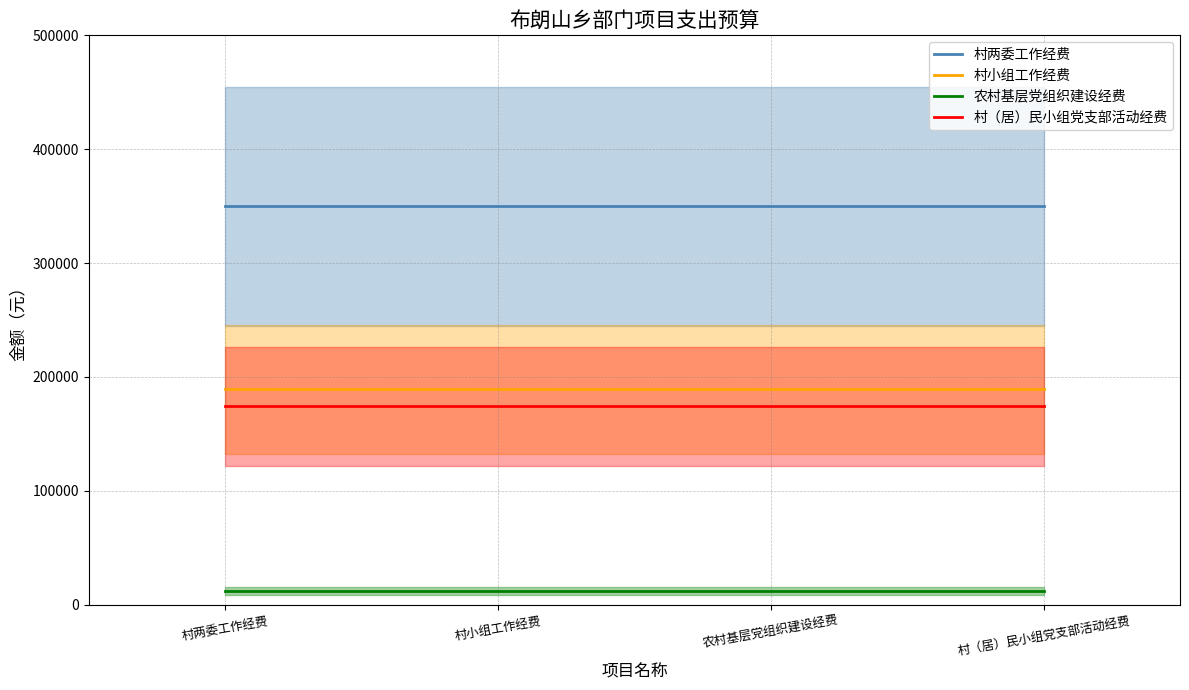

Which series has the largest range (max minus min)?

村两委工作经费